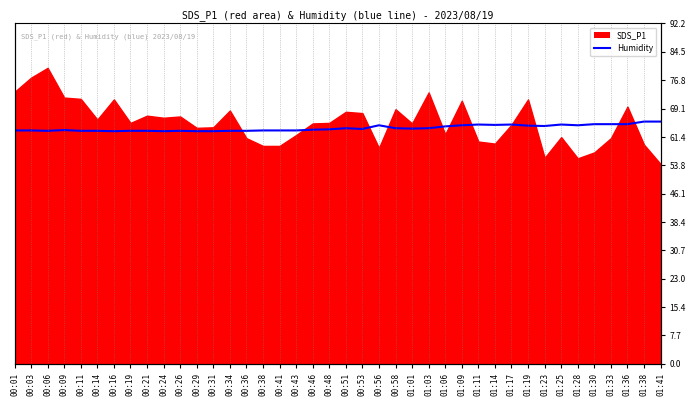

Reading right to left, extract all data points from this chart.

01:41=65.6	01:38=65.6	01:36=64.9	01:33=64.9	01:30=64.9	01:28=64.6	01:25=64.8	01:23=64.4	01:19=64.5	01:17=64.8	01:14=64.7	01:11=64.8	01:09=64.6	01:06=64.3	01:03=63.8	01:01=63.7	00:58=63.8	00:56=64.6	00:53=63.6	00:51=63.8	00:48=63.5	00:46=63.4	00:43=63.2	00:41=63.2	00:38=63.2	00:36=63.1	00:34=63.1	00:31=63.0	00:29=63.0	00:26=63.1	00:24=63.0	00:21=63.1	00:19=63.1	00:16=63.0	00:14=63.1	00:11=63.1	00:09=63.3	00:06=63.1	00:03=63.2	00:01=63.2